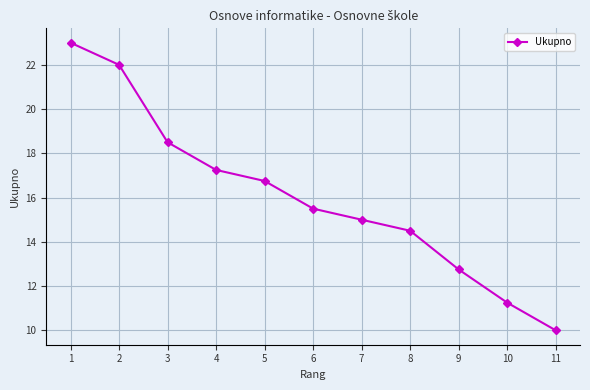

What is the maximum value shown in the chart?

23.0